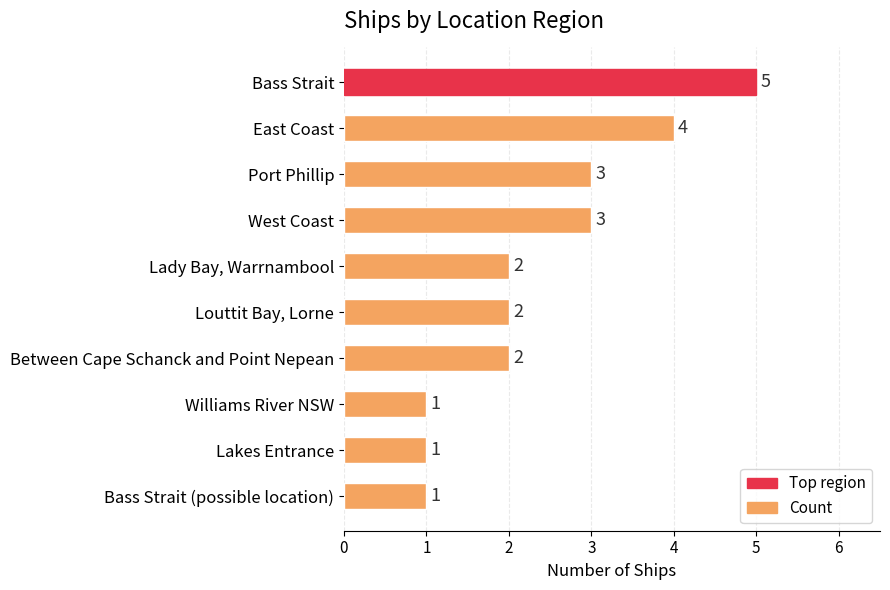

What is the maximum value shown in the chart?

5